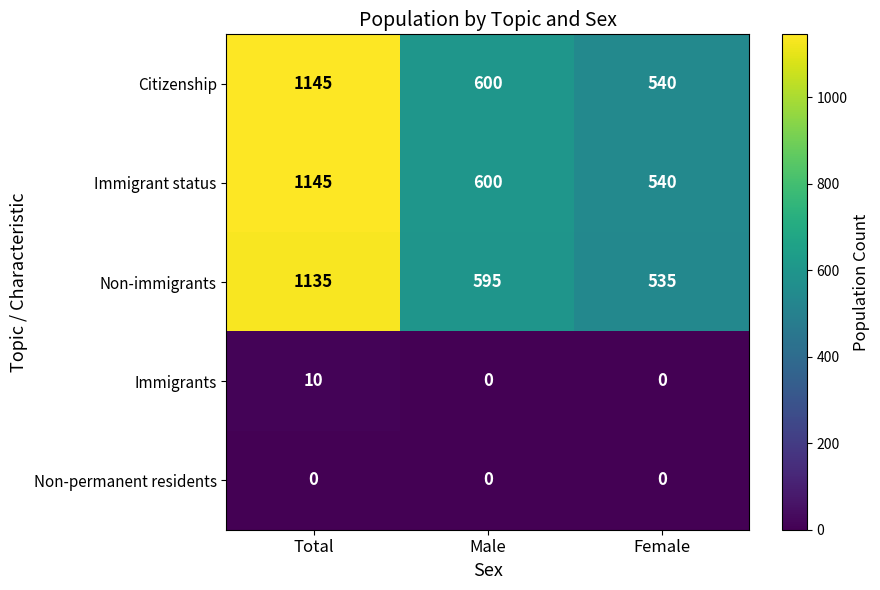

What is the total value across all series at Total?

3435